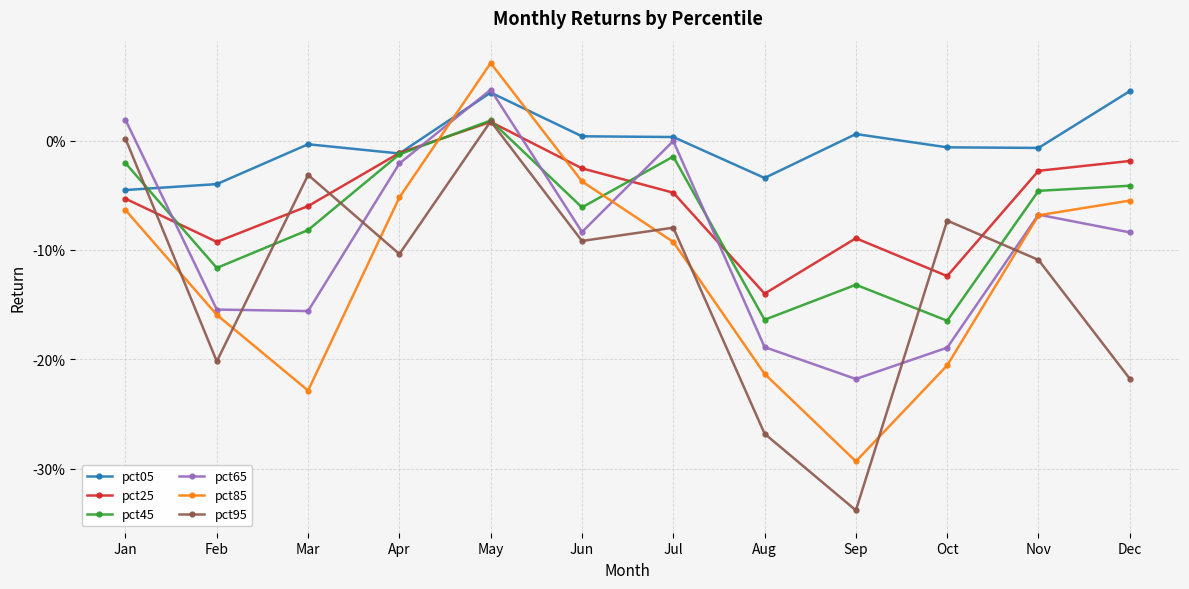

What are all the series names shown in the legend?

pct05, pct25, pct45, pct65, pct85, pct95